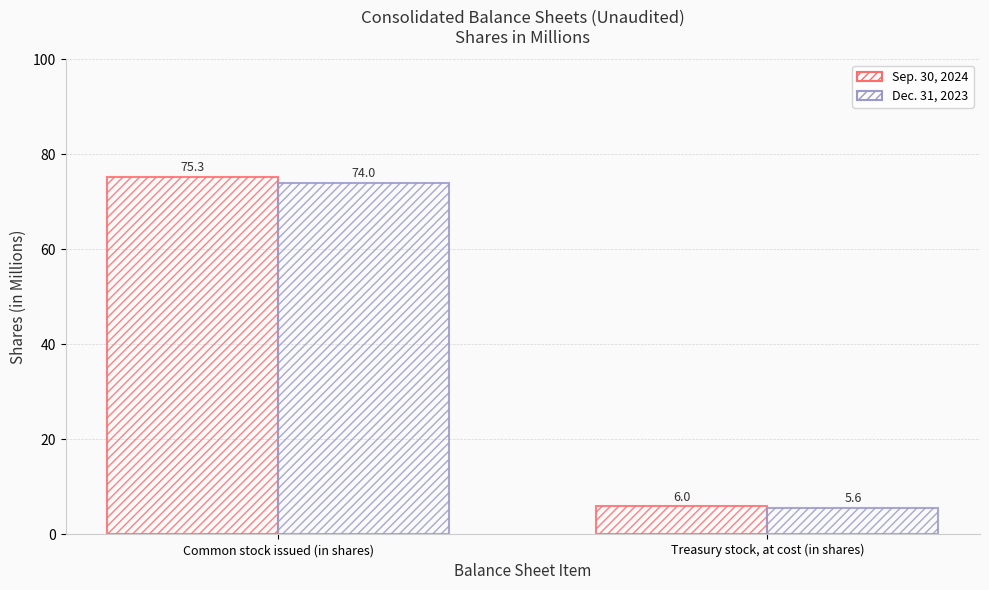

Rank the series by their maximum value, from lowest to highest.

Dec. 31, 2023, Sep. 30, 2024